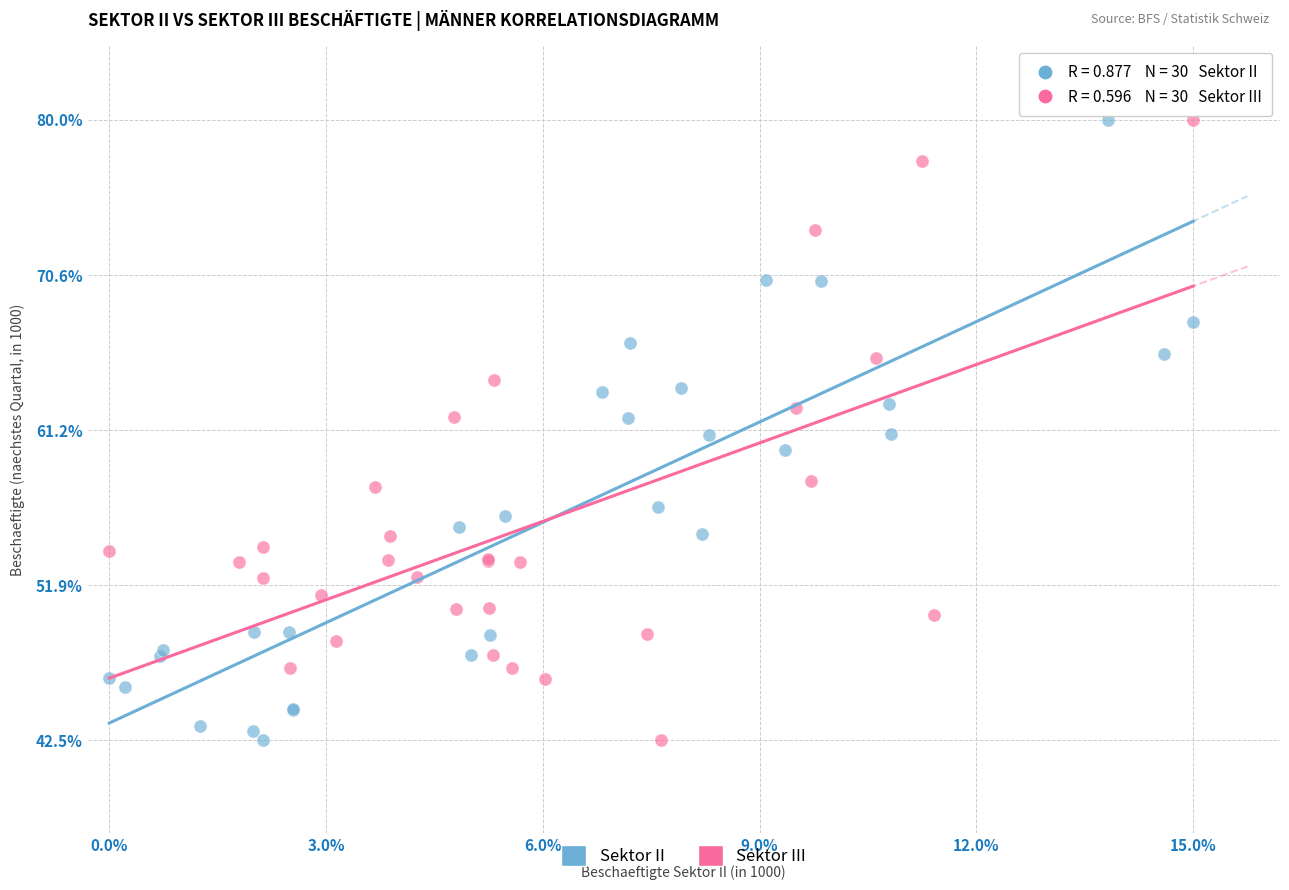

What are all the series names shown in the legend?

Sektor II, Sektor III